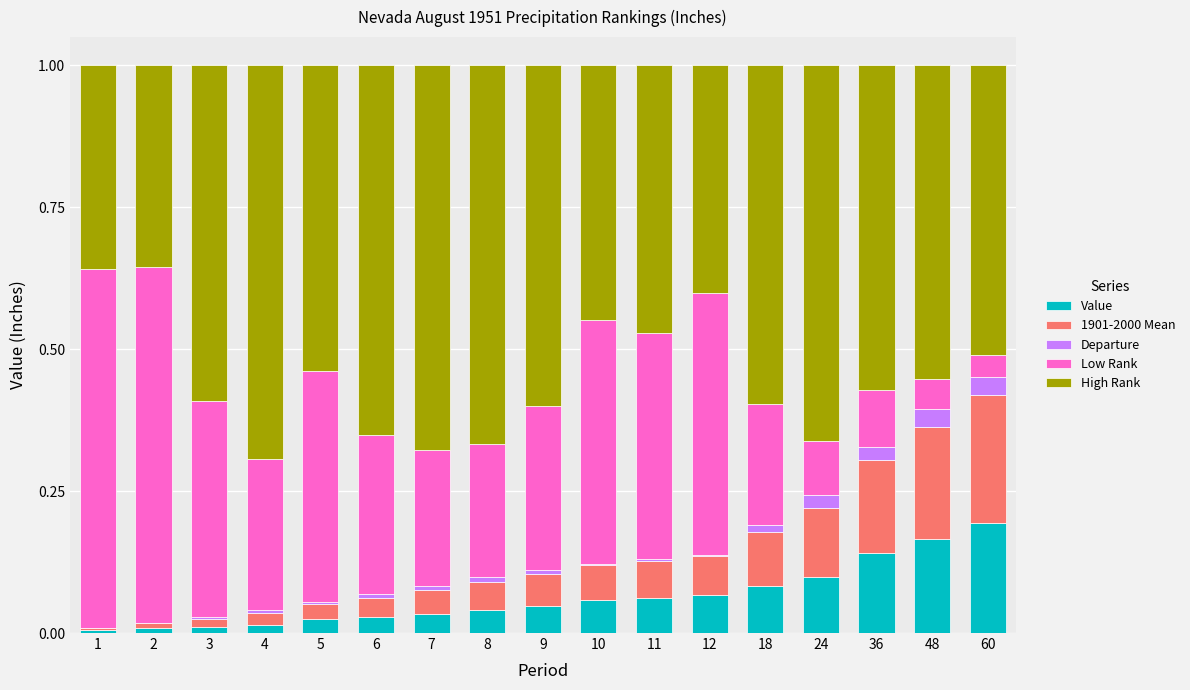

Is it true that Value equals 0.1 at 10?

True